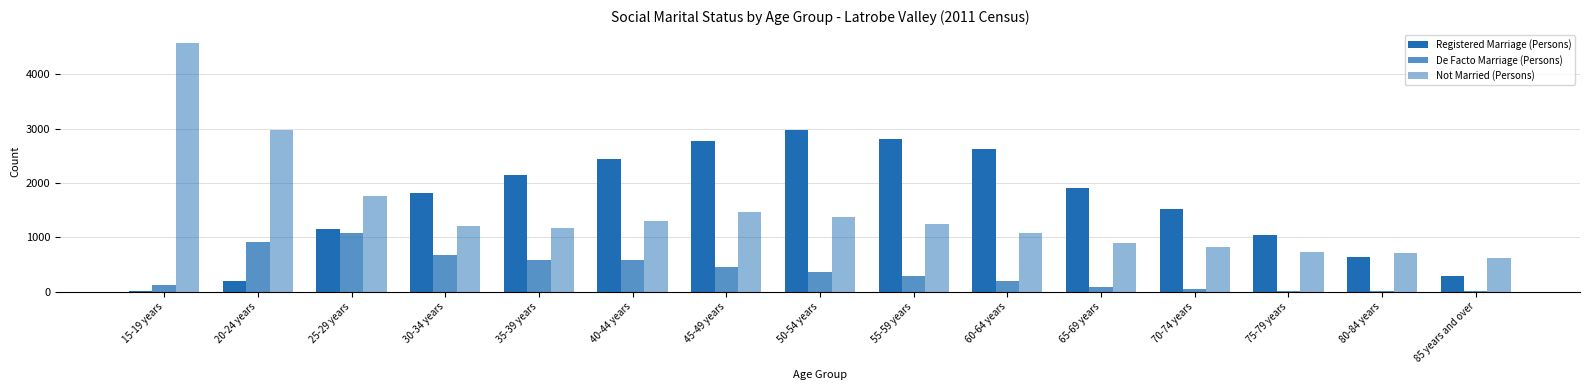

How many groups of bars are there?

15